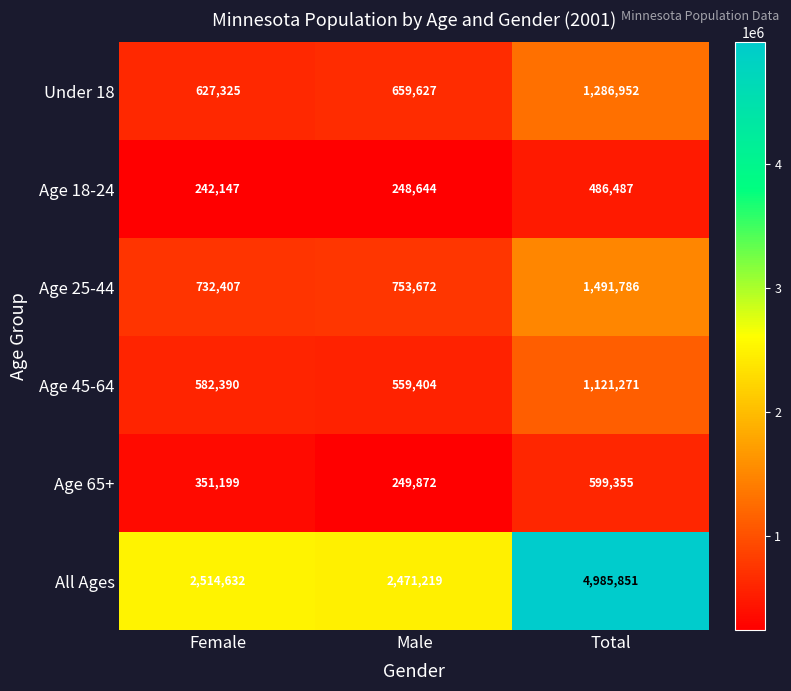

What is the difference between the maximum and minimum values in the Age 18-24 series?

244340